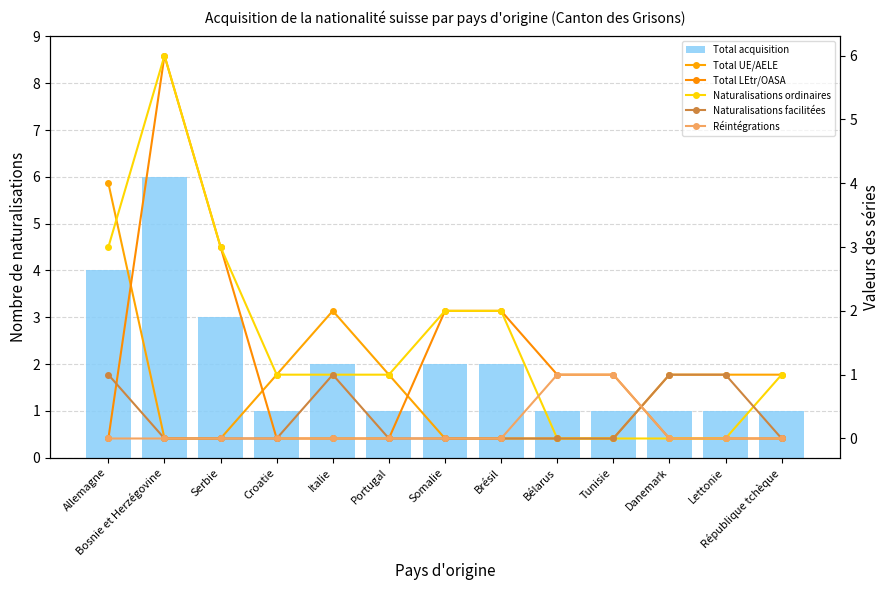

Reading left to right, what are all the values shown in this chart?

Total acquisition: Allemagne=4	Bosnie et Herzégovine=6	Serbie=3	Croatie=1	Italie=2	Portugal=1	Somalie=2	Brésil=2	Bélarus=1	Tunisie=1	Danemark=1	Lettonie=1	République tchèque=1
Total UE/AELE: Allemagne=4	Bosnie et Herzégovine=0	Serbie=0	Croatie=1	Italie=2	Portugal=1	Somalie=0	Brésil=0	Bélarus=0	Tunisie=0	Danemark=1	Lettonie=1	République tchèque=1
Total LEtr/OASA: Allemagne=0	Bosnie et Herzégovine=6	Serbie=3	Croatie=0	Italie=0	Portugal=0	Somalie=2	Brésil=2	Bélarus=1	Tunisie=1	Danemark=0	Lettonie=0	République tchèque=0
Naturalisations ordinaires: Allemagne=3	Bosnie et Herzégovine=6	Serbie=3	Croatie=1	Italie=1	Portugal=1	Somalie=2	Brésil=2	Bélarus=0	Tunisie=0	Danemark=0	Lettonie=0	République tchèque=1
Naturalisations facilitées: Allemagne=1	Bosnie et Herzégovine=0	Serbie=0	Croatie=0	Italie=1	Portugal=0	Somalie=0	Brésil=0	Bélarus=0	Tunisie=0	Danemark=1	Lettonie=1	République tchèque=0
Réintégrations: Allemagne=0	Bosnie et Herzégovine=0	Serbie=0	Croatie=0	Italie=0	Portugal=0	Somalie=0	Brésil=0	Bélarus=1	Tunisie=1	Danemark=0	Lettonie=0	République tchèque=0